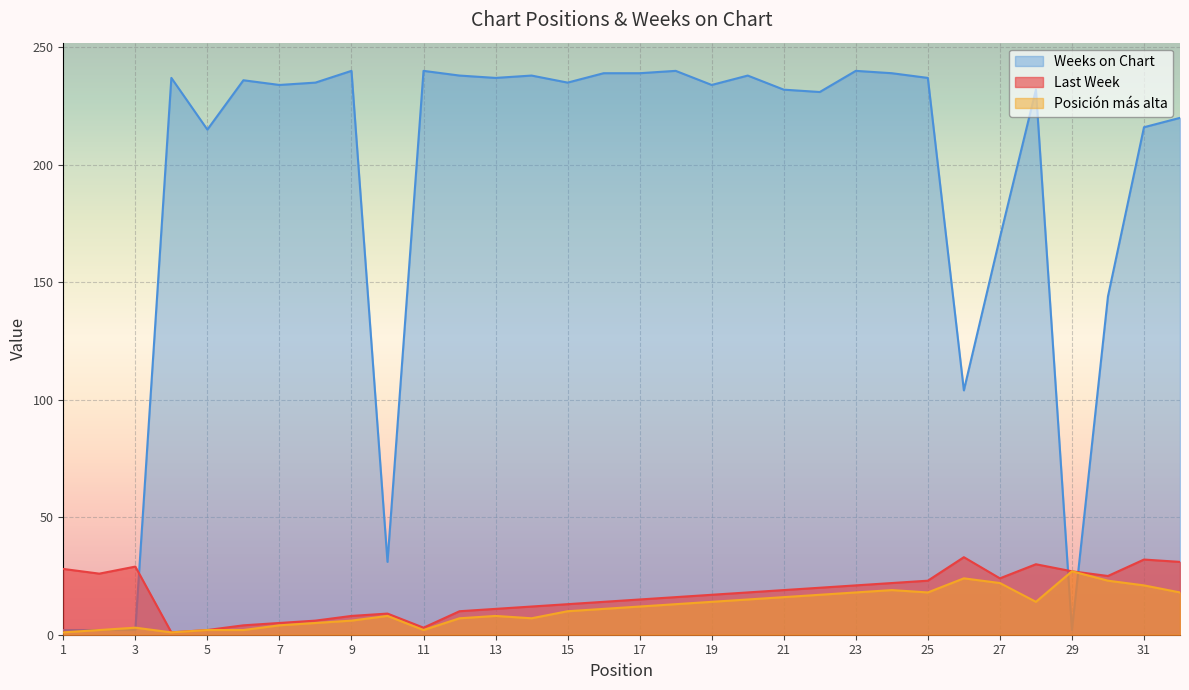

Is the value of Posición más alta at 32 greater than the value of Weeks on Chart at 14?

No